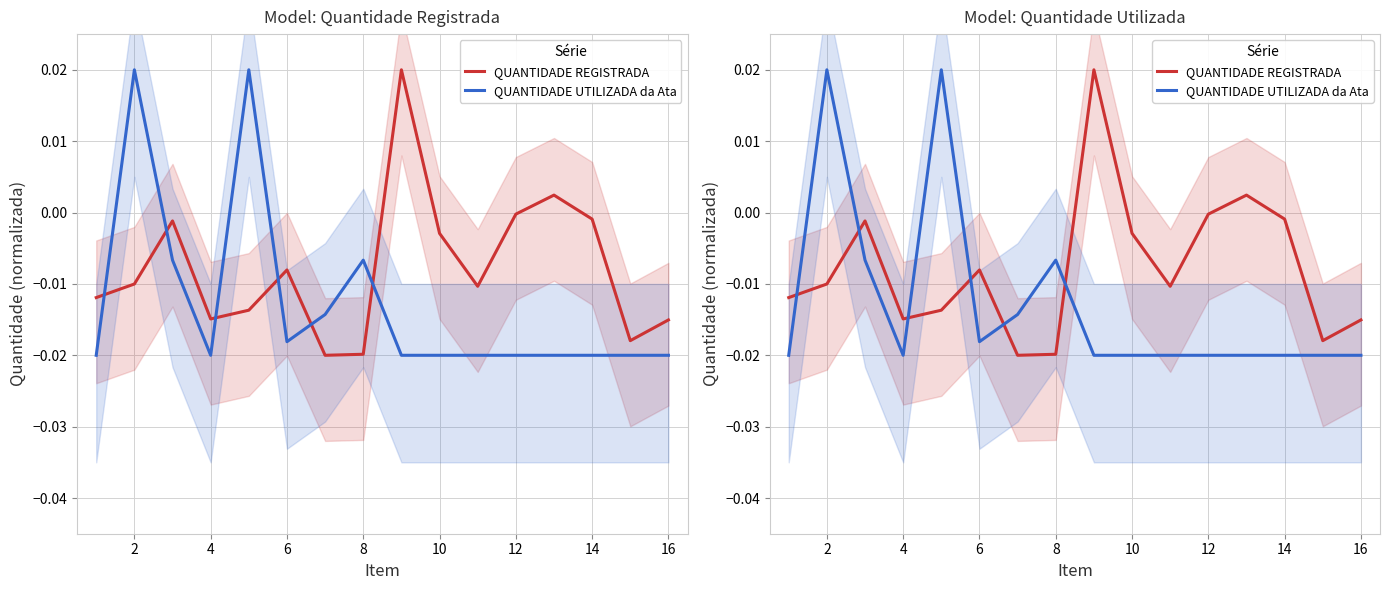

Is the value of QUANTIDADE UTILIZADA da Ata at 11 greater than the value of QUANTIDADE REGISTRADA at 16?

No